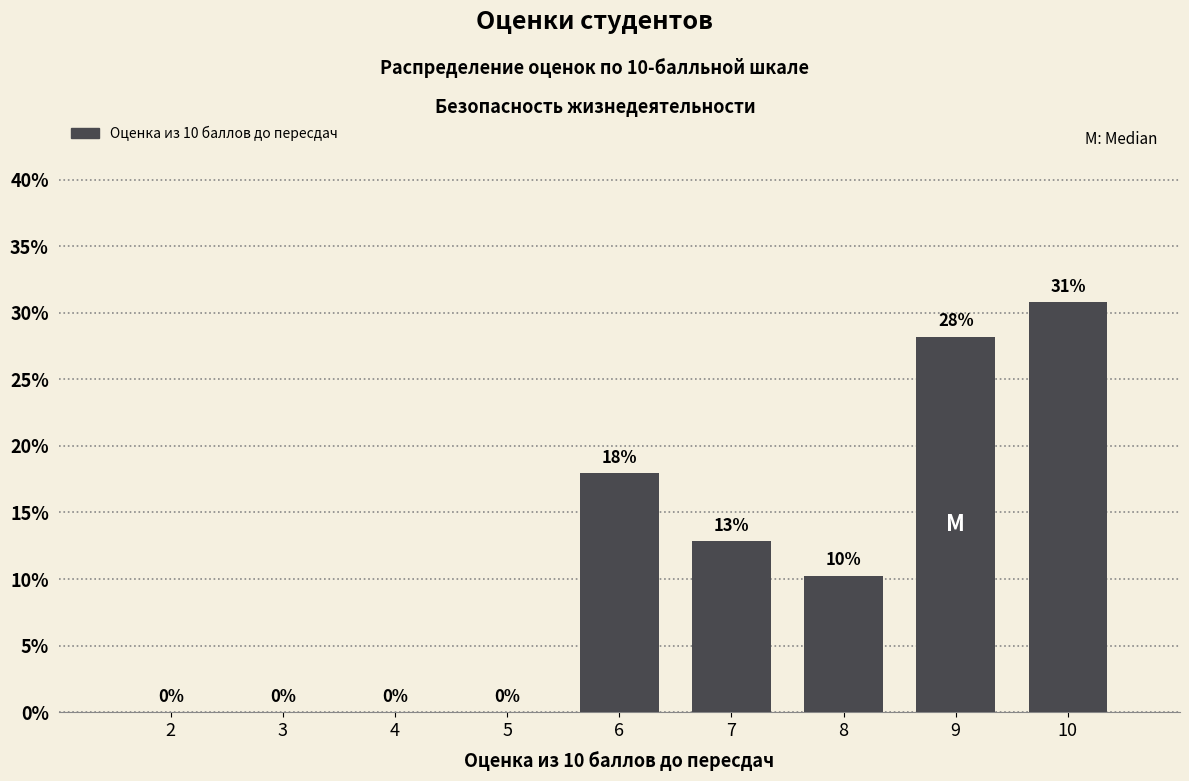

Are the bars horizontal?

No